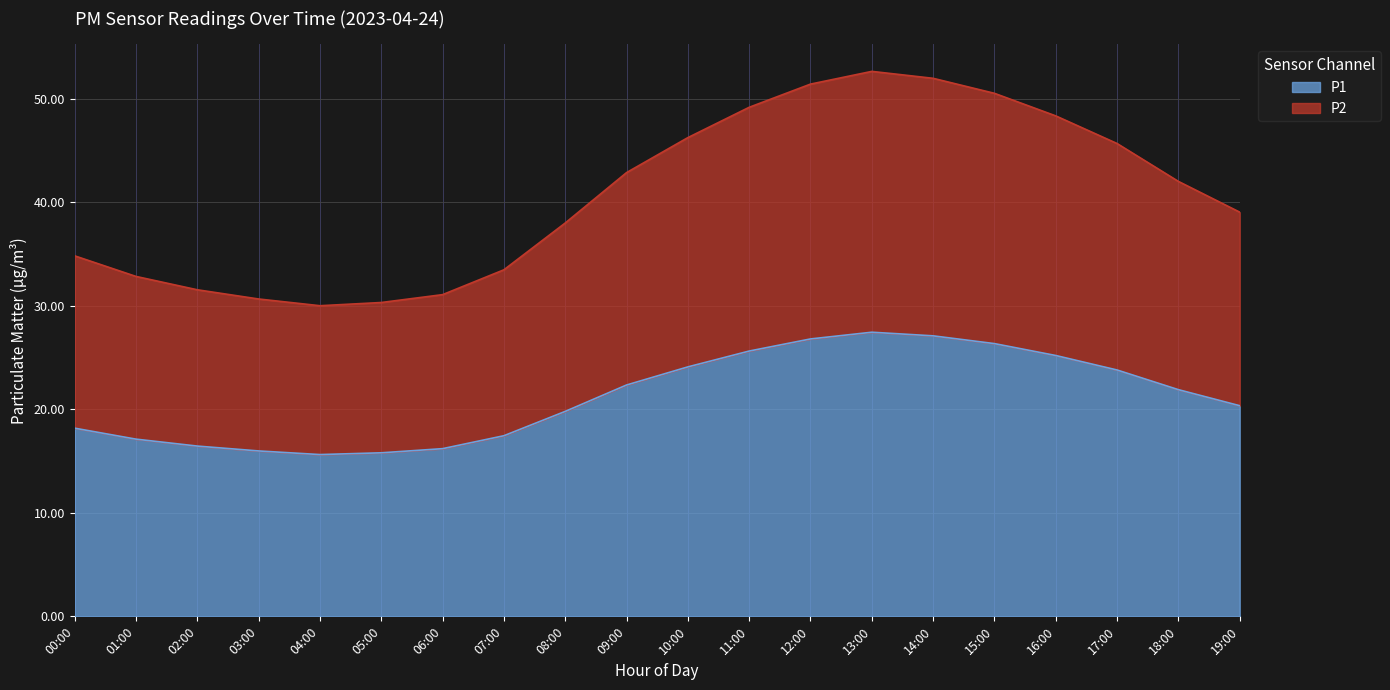

What is the sum of the P2 values at 17:00 and 00:00?

80.5